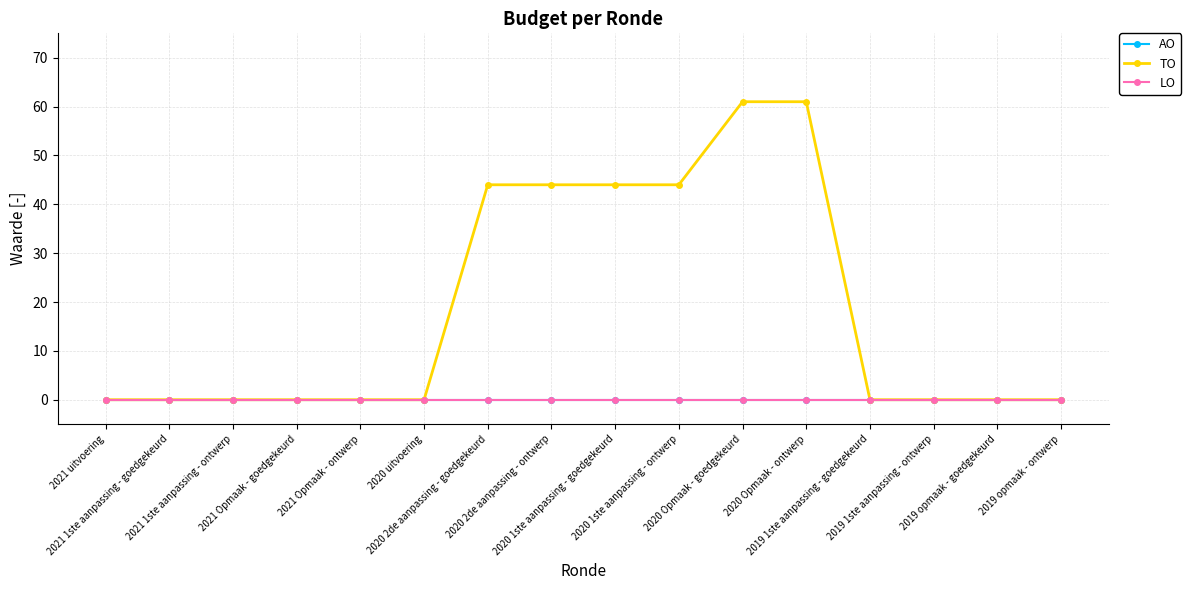

True or false: AO and LO intersect in this chart.

False